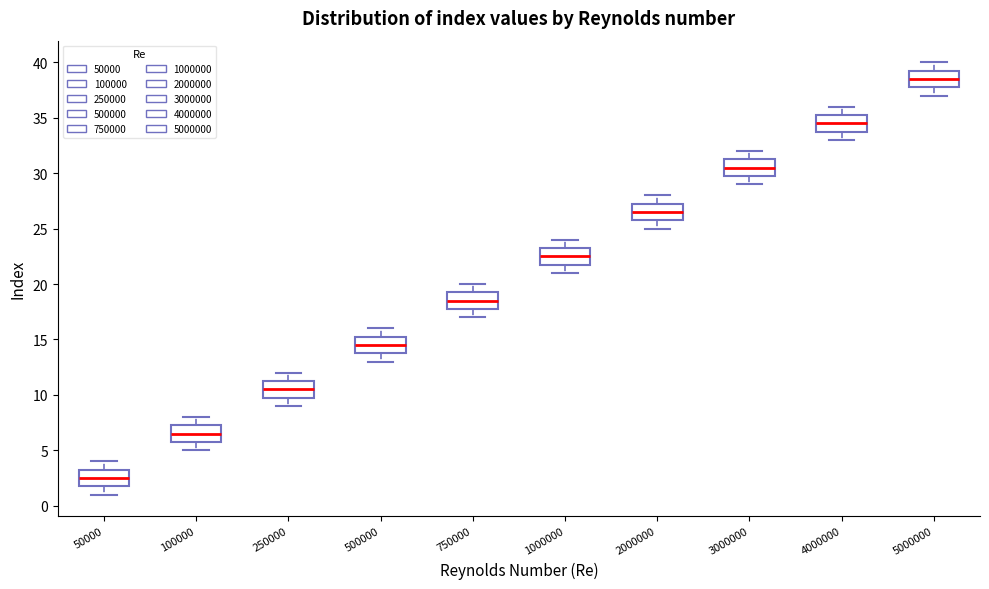

Where is the upper edge of the box at x = 5000000 on the y-axis? The values are not printed on the chart, so give them approximately, as read against the axis.

39.5